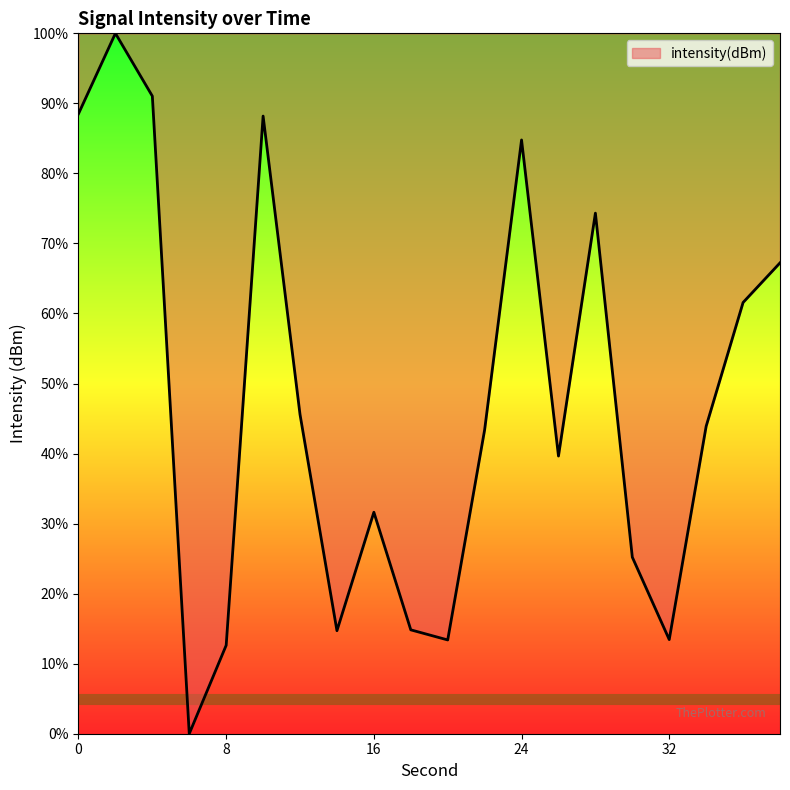

What is the difference between the maximum and minimum values?

100.0